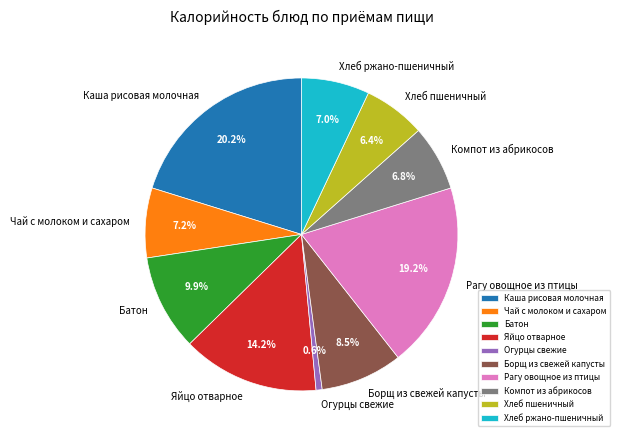

To the nearest percent, what is the difference between the largest and smallest slice percentages?

20%